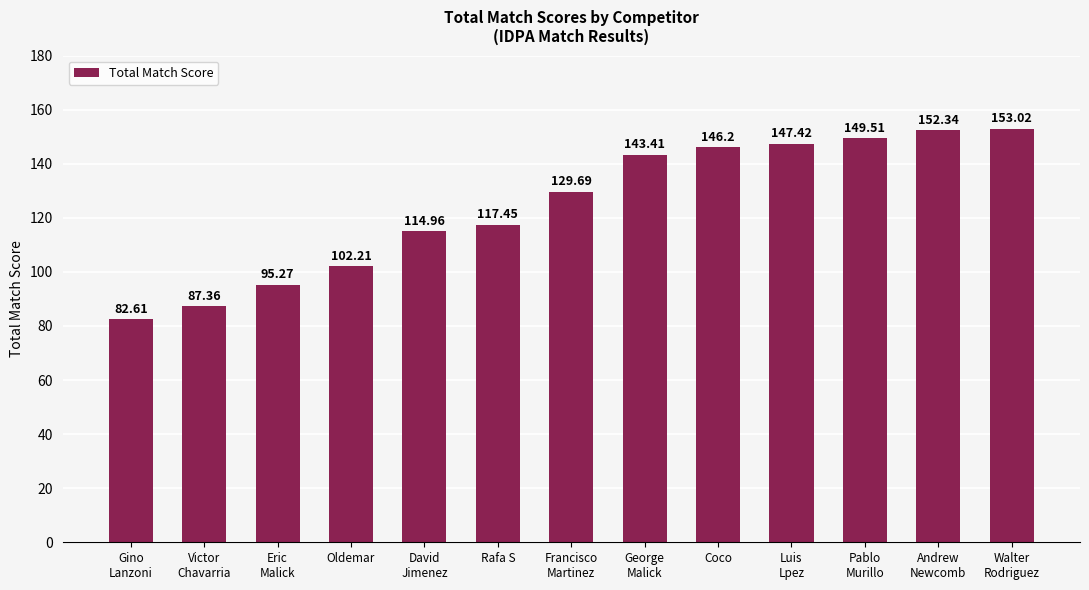

What is the ratio of the value at Gino
Lanzoni to the value at Francisco
Martinez?

0.6